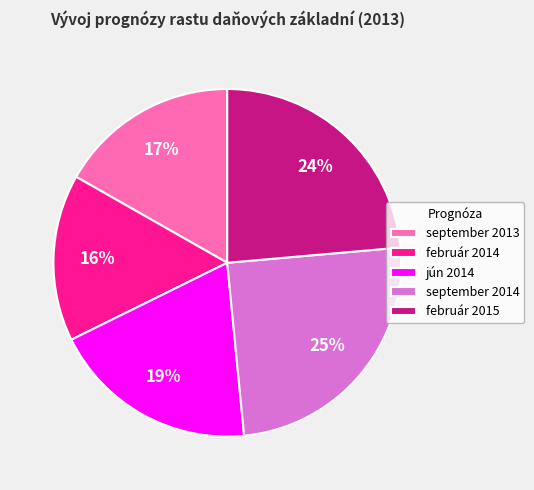

How many slices are in this pie chart?

5